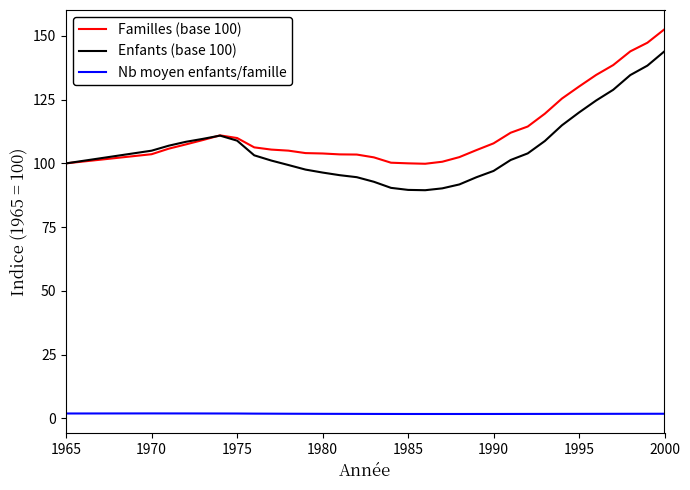

List the series in order of their peak value, highest first.

Familles (base 100), Enfants (base 100), Nb moyen enfants/famille